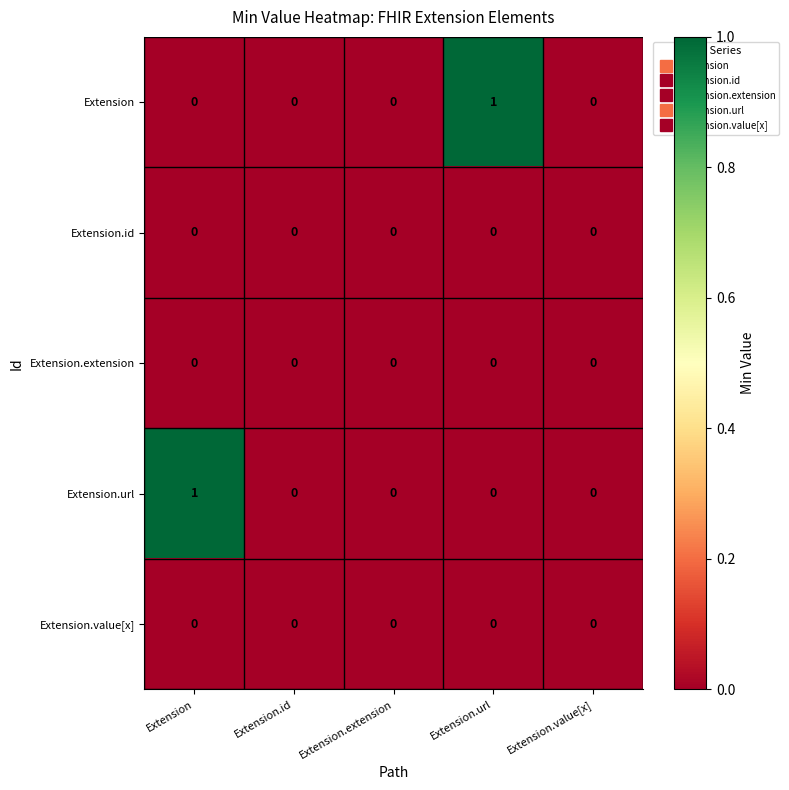

Reading left to right, what are all the values shown in this chart?

Extension: Extension=0	Extension.id=0	Extension.extension=0	Extension.url=1	Extension.value[x]=0
Extension.id: Extension=0	Extension.id=0	Extension.extension=0	Extension.url=0	Extension.value[x]=0
Extension.extension: Extension=0	Extension.id=0	Extension.extension=0	Extension.url=0	Extension.value[x]=0
Extension.url: Extension=1	Extension.id=0	Extension.extension=0	Extension.url=0	Extension.value[x]=0
Extension.value[x]: Extension=0	Extension.id=0	Extension.extension=0	Extension.url=0	Extension.value[x]=0